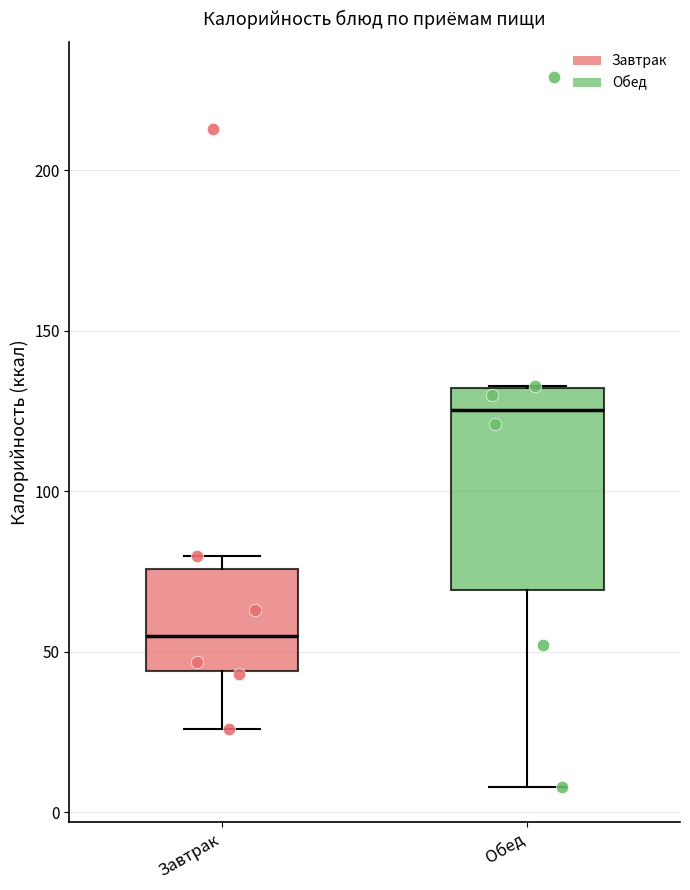

Reading left to right, transcribe this box plot: for each box, give where its median line is, the range the box spans, and where its two whiskers end, as read against the y-axis. The values are not printed on the chart, so give them approximately, as read against the axis.

Завтрак: median 55, box 45 to 75, whiskers 25 to 80
Обед: median 125, box 70 to 130, whiskers 10 to 135